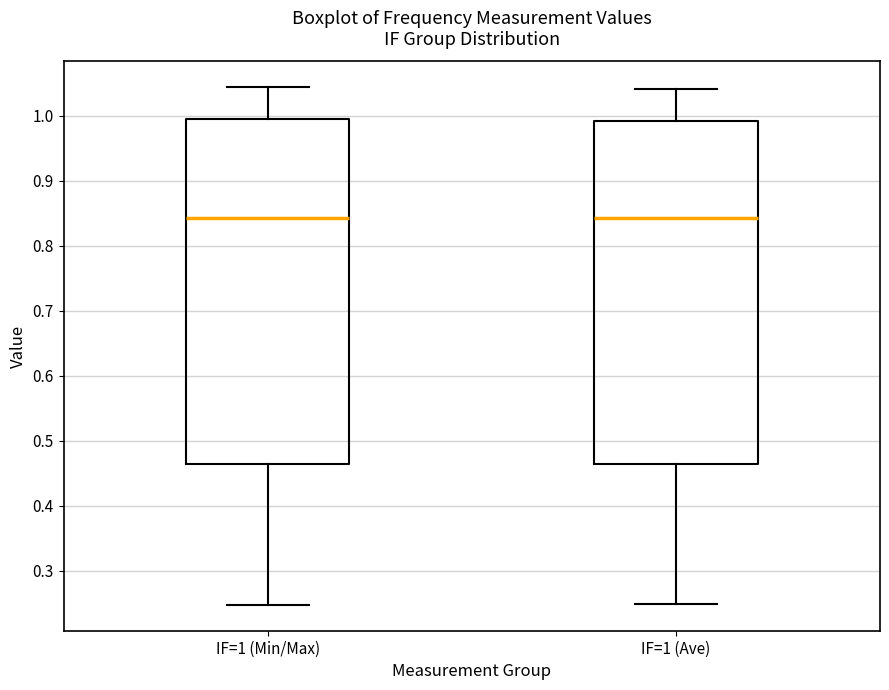

Where is the lower edge of the box for IF=1 (Ave) on the y-axis? The values are not printed on the chart, so give them approximately, as read against the axis.

0.46